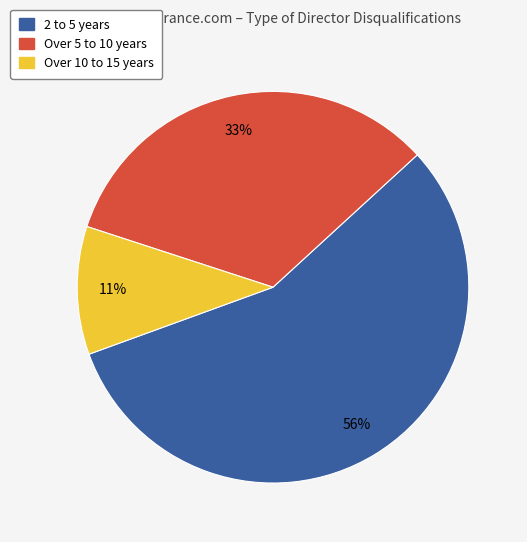

True or false: Over 5 to 10 years accounts for 33% of the total.

True